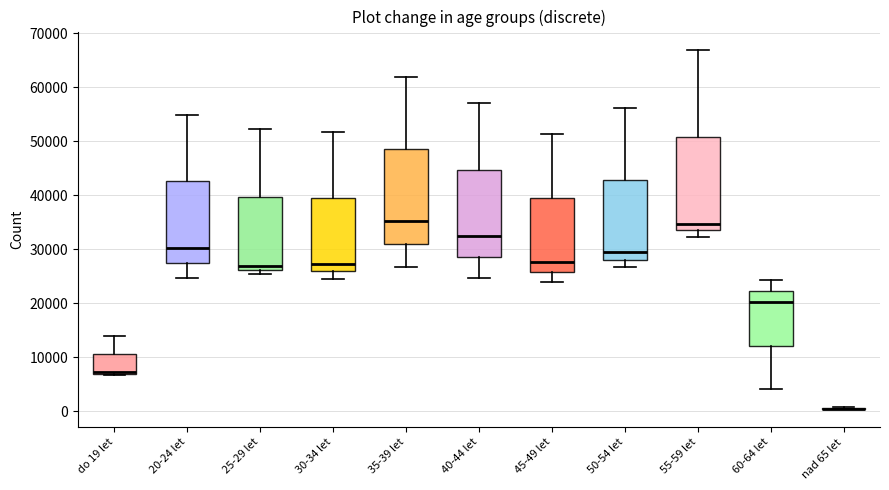

Reading left to right, read every box against the y-axis: the position of its median line, the range the box covers, and the ends of its whiskers. The values are not printed on the chart, so give them approximately, as read against the axis.

do 19 let: median 7000 (just above the box's lower edge), box 7000 to 11000, whiskers 7000 (just below the box's lower edge) to 14000
20-24 let: median 30000, box 27000 to 43000, whiskers 25000 to 55000
25-29 let: median 27000, box 26000 to 40000, whiskers 25000 to 52000
30-34 let: median 27000, box 26000 to 40000, whiskers 25000 to 52000
35-39 let: median 35000, box 31000 to 48000, whiskers 27000 to 62000
40-44 let: median 32000, box 29000 to 45000, whiskers 25000 to 57000
45-49 let: median 28000, box 26000 to 39000, whiskers 24000 to 51000
50-54 let: median 29000, box 28000 to 43000, whiskers 27000 to 56000
55-59 let: median 35000, box 33000 to 51000, whiskers 32000 to 67000
60-64 let: median 20000, box 12000 to 22000, whiskers 4000 to 24000
nad 65 let: box collapsed to a line at 0, whiskers 0 to 1000